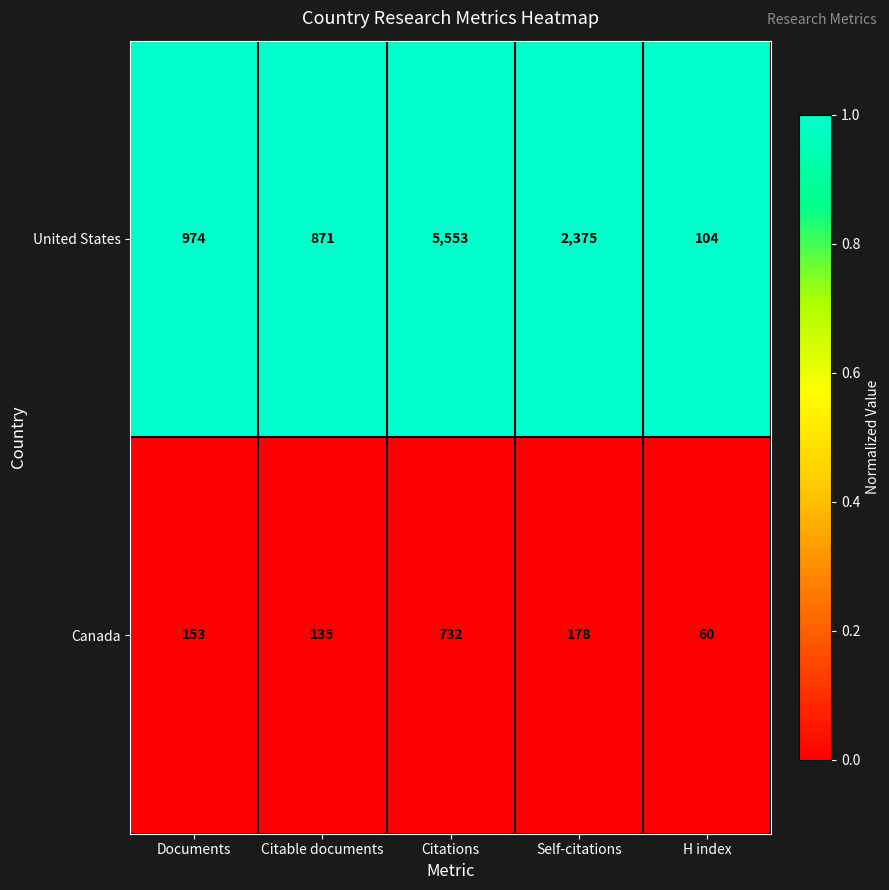

At which category does the chart reach its peak across all series?

Citations